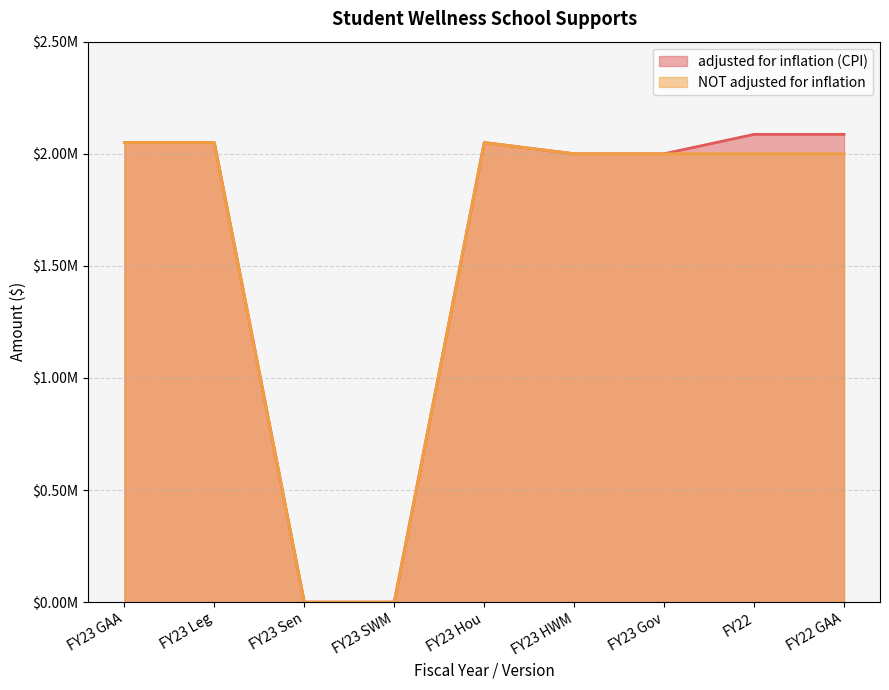

True or false: adjusted for inflation (CPI) has more than 0 points higher than both neighbors.

True